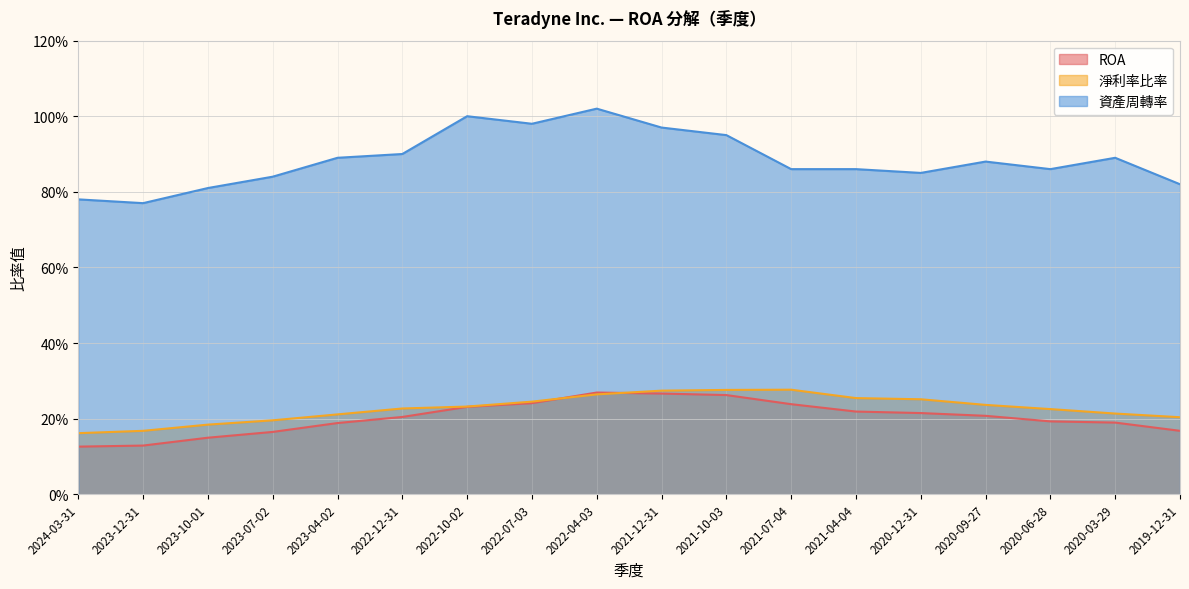

Reading left to right, transcribe all the data shown in this chart.

ROA: 2024-03-31=0.1	2023-12-31=0.1	2023-10-01=0.1	2023-07-02=0.2	2023-04-02=0.2	2022-12-31=0.2	2022-10-02=0.2	2022-07-03=0.2	2022-04-03=0.3	2021-12-31=0.3	2021-10-03=0.3	2021-07-04=0.2	2021-04-04=0.2	2020-12-31=0.2	2020-09-27=0.2	2020-06-28=0.2	2020-03-29=0.2	2019-12-31=0.2
淨利率比率: 2024-03-31=0.2	2023-12-31=0.2	2023-10-01=0.2	2023-07-02=0.2	2023-04-02=0.2	2022-12-31=0.2	2022-10-02=0.2	2022-07-03=0.2	2022-04-03=0.3	2021-12-31=0.3	2021-10-03=0.3	2021-07-04=0.3	2021-04-04=0.3	2020-12-31=0.3	2020-09-27=0.2	2020-06-28=0.2	2020-03-29=0.2	2019-12-31=0.2
資產周轉率: 2024-03-31=0.8	2023-12-31=0.8	2023-10-01=0.8	2023-07-02=0.8	2023-04-02=0.9	2022-12-31=0.9	2022-10-02=1.0	2022-07-03=1.0	2022-04-03=1.0	2021-12-31=1.0	2021-10-03=0.9	2021-07-04=0.9	2021-04-04=0.9	2020-12-31=0.8	2020-09-27=0.9	2020-06-28=0.9	2020-03-29=0.9	2019-12-31=0.8